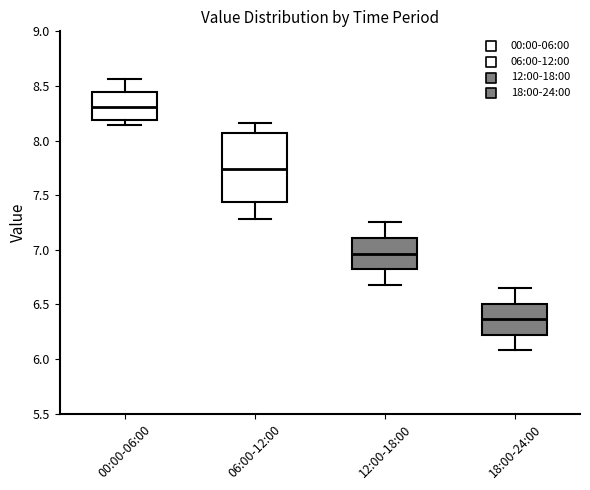

Which box's median line is the highest?

00:00-06:00